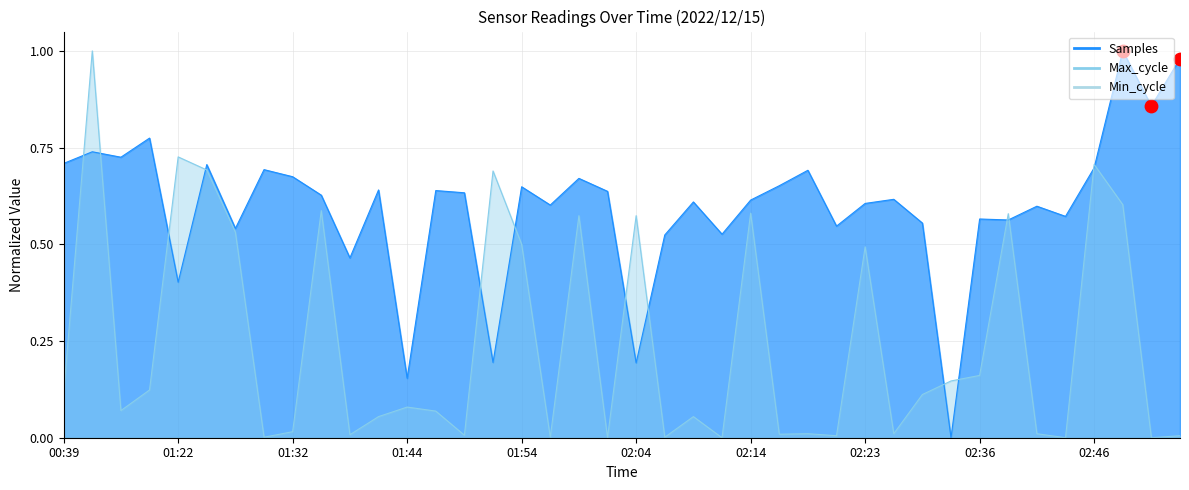

At which category is the sum across all series the highest?

00:42